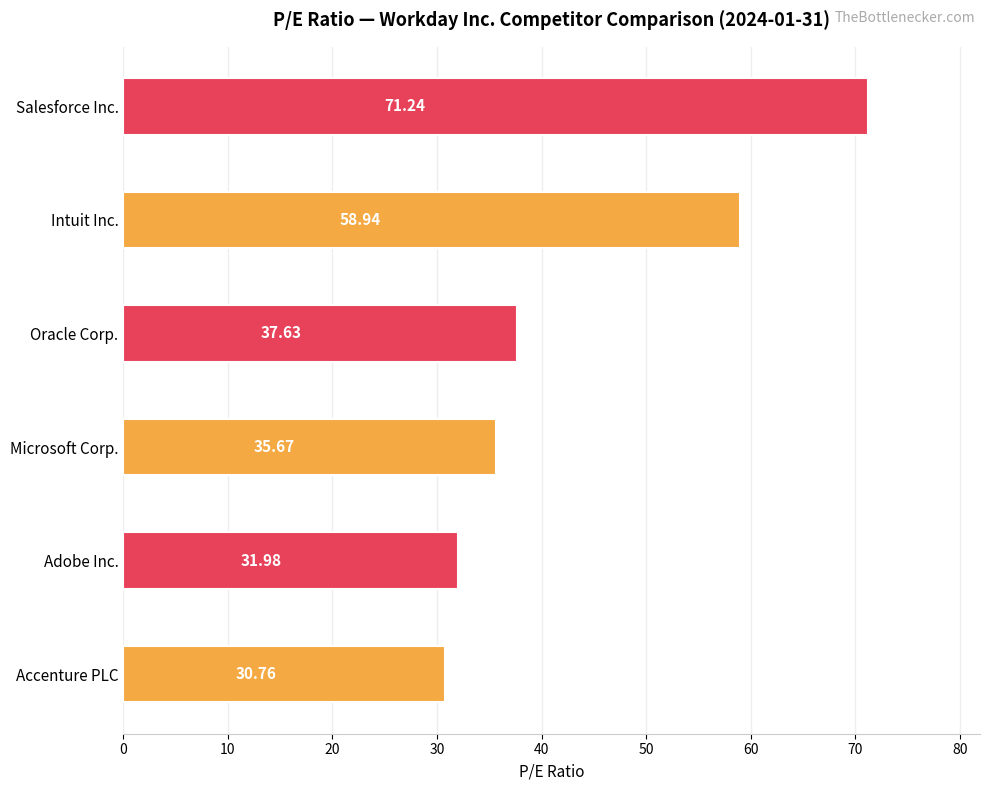

Where is the data nearest to the value 51?

Intuit Inc.